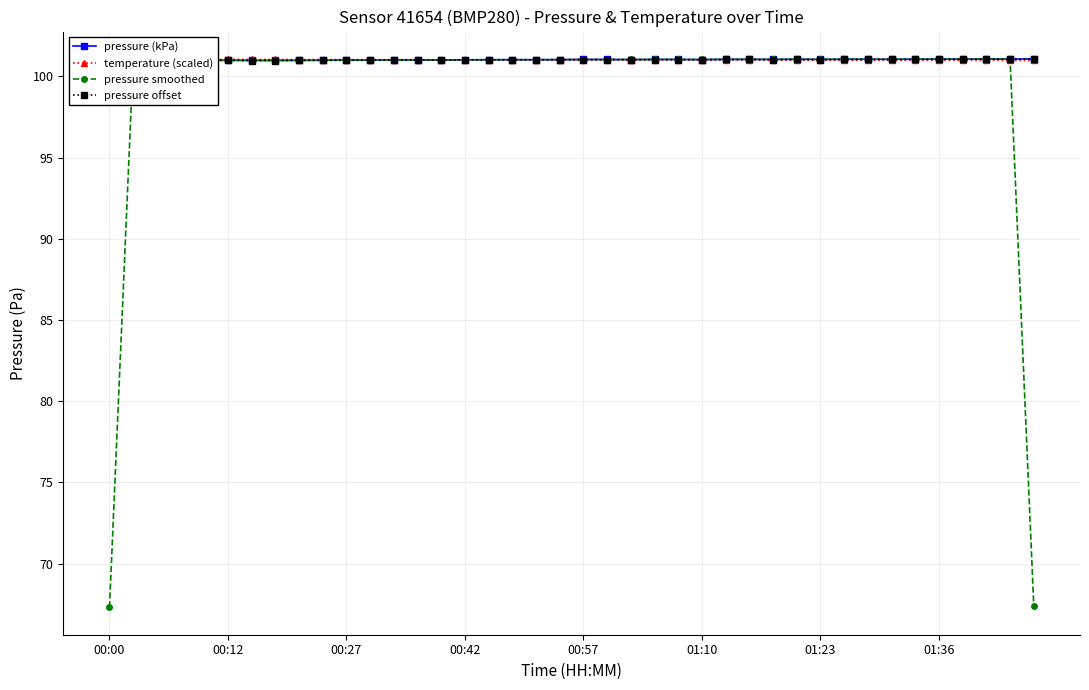

In pressure offset, how many points are higher than both neighbors (excluding endpoints)?

10